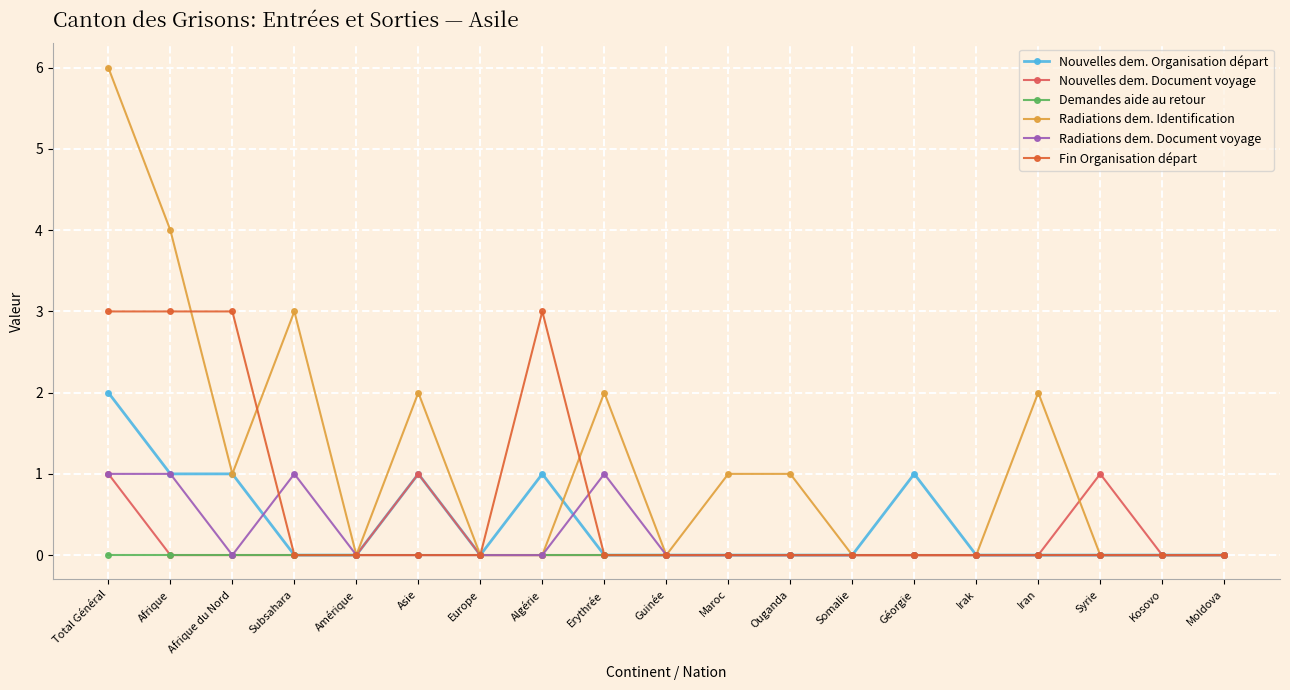

The Fin Organisation départ series shows 0 at Somalie. True or false?

True